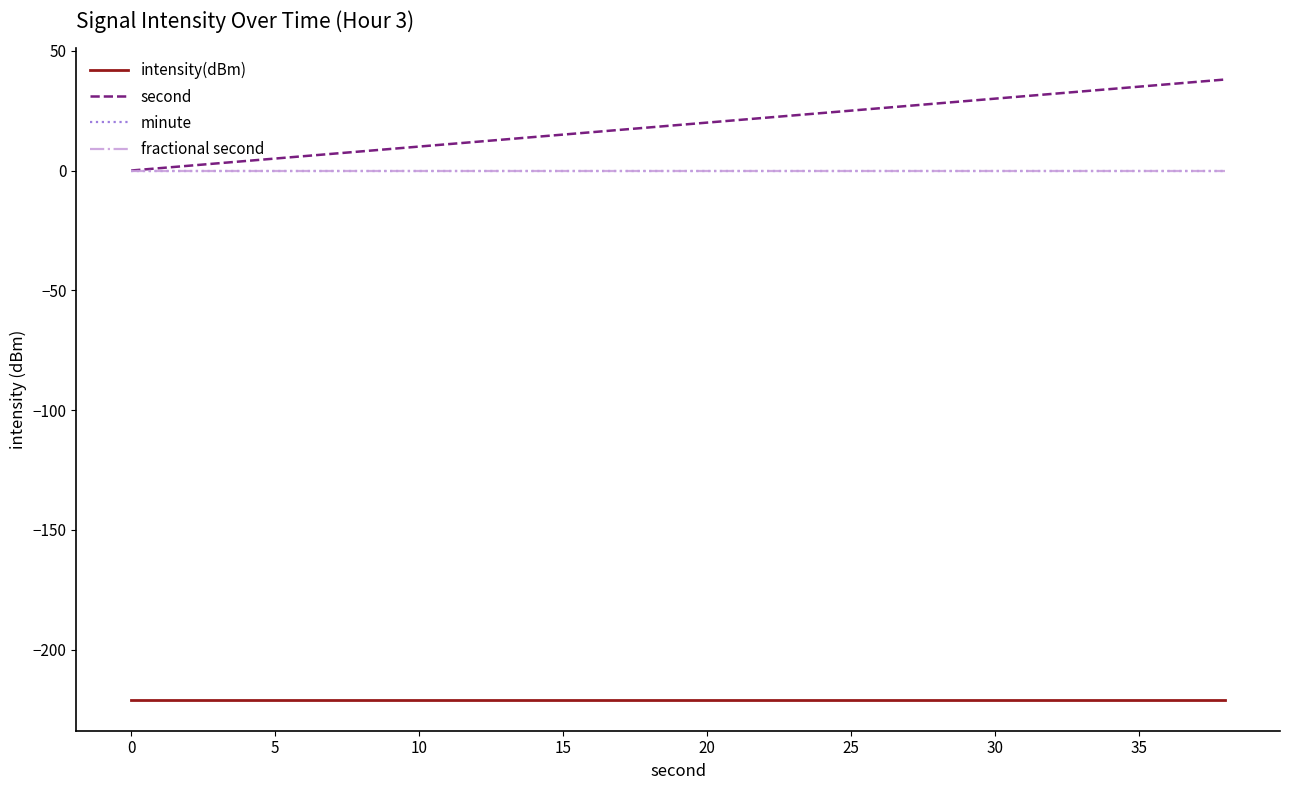

Which series has the largest total across all categories?

second